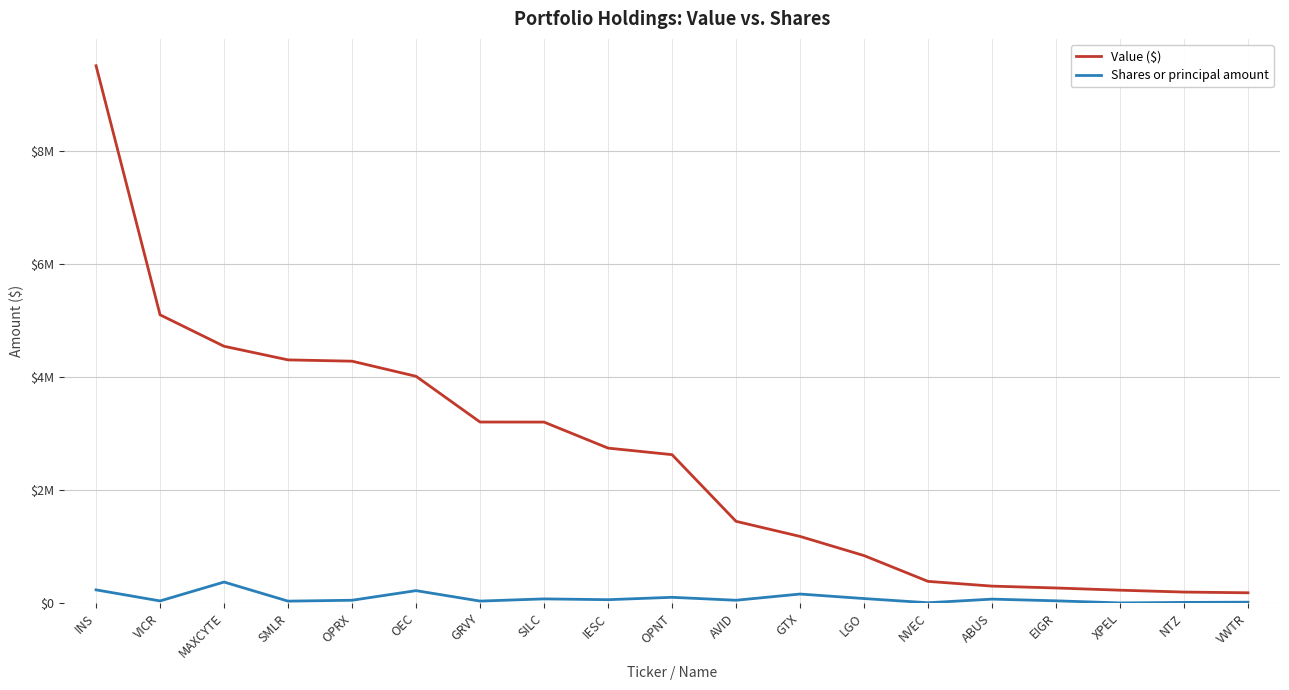

Which has a higher value, VICR or OPRX?

VICR